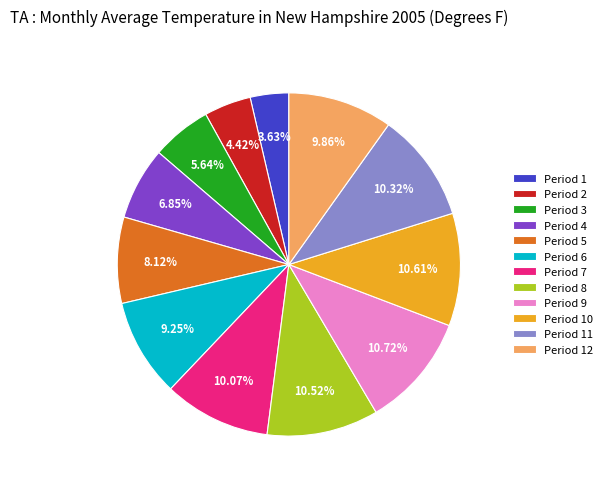

What is the ratio of the value at Period 12 to the value at Period 2?

2.2